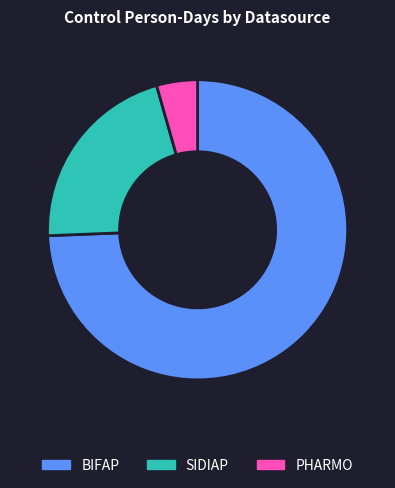

Rank the categories by value from highest to lowest.

BIFAP, SIDIAP, PHARMO